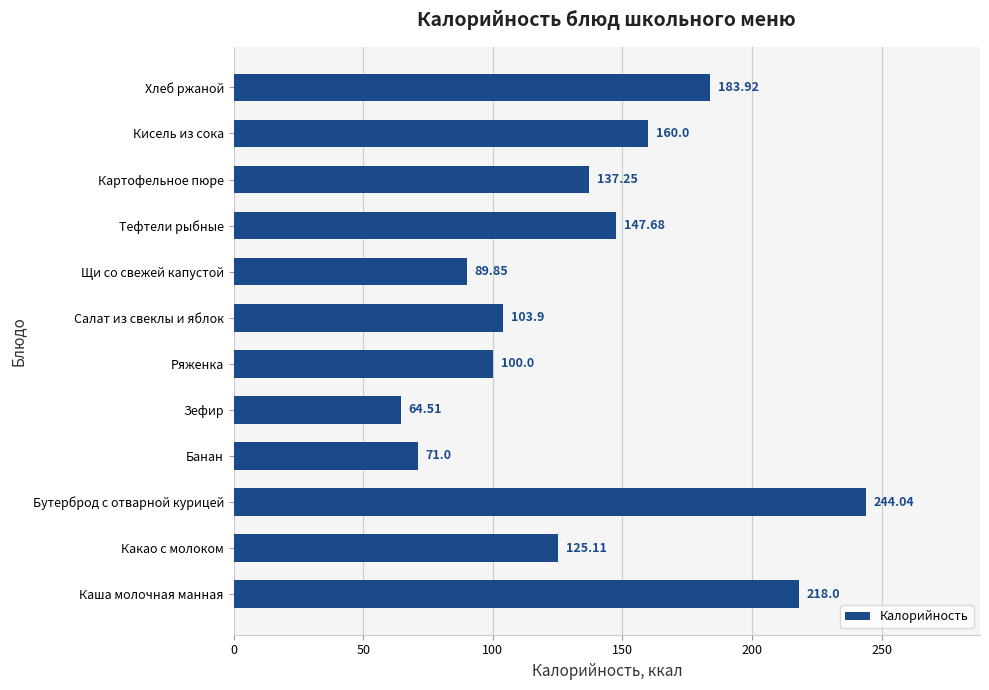

What is the change in value from Бутерброд с отварной курицей to Тефтели рыбные?

-96.4